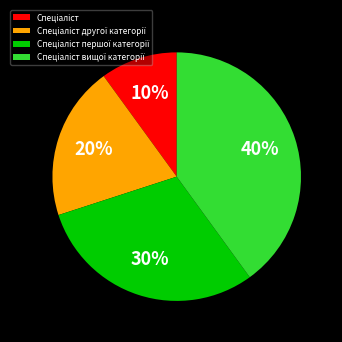

How many slices are in this pie chart?

4